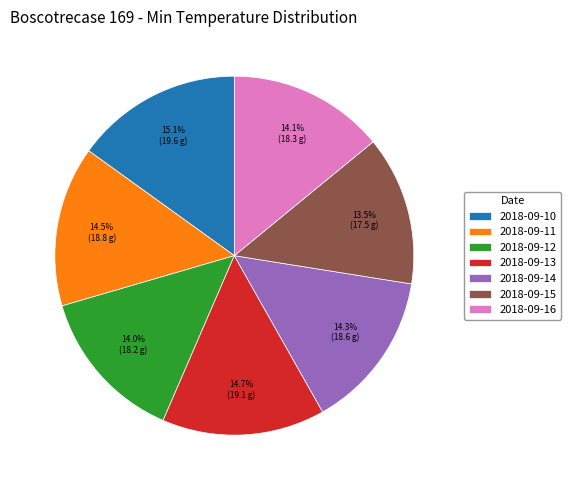

To the nearest percent, what percentage of the pie is 2018-09-10?

15%